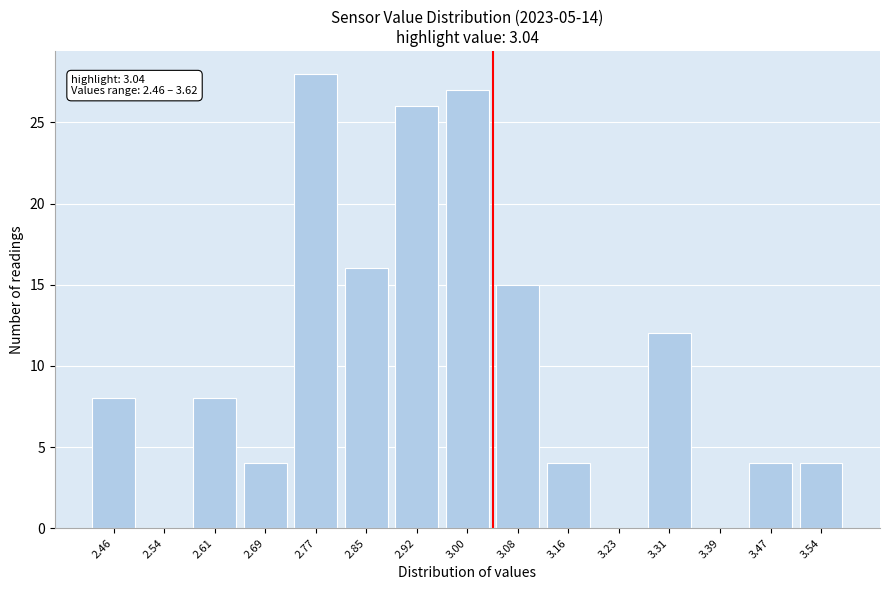

What is the ratio of the value at 3.47 to the value at 3.08?

0.3